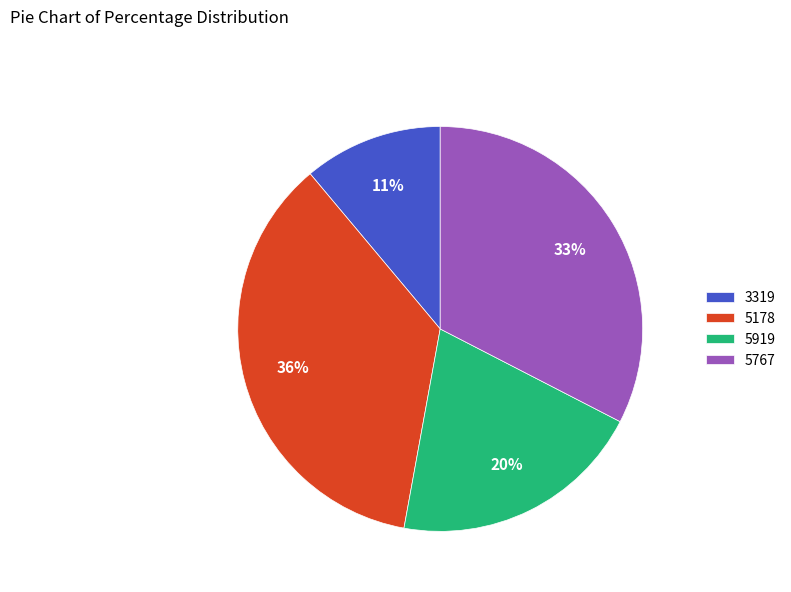

What percentage is the 3319 slice, to the nearest percent?

11%